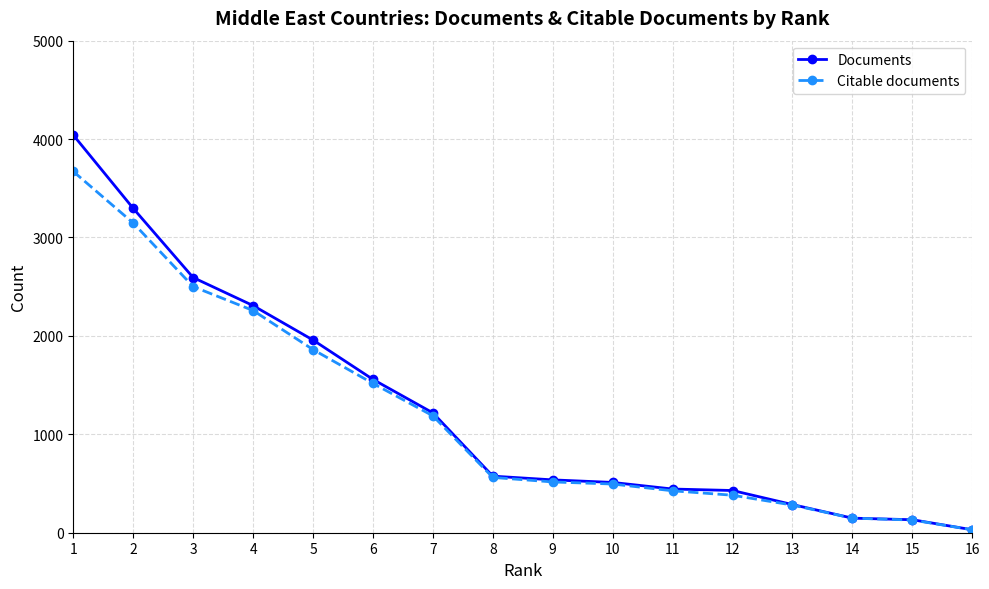

Rank the series by their maximum value, from highest to lowest.

Documents, Citable documents